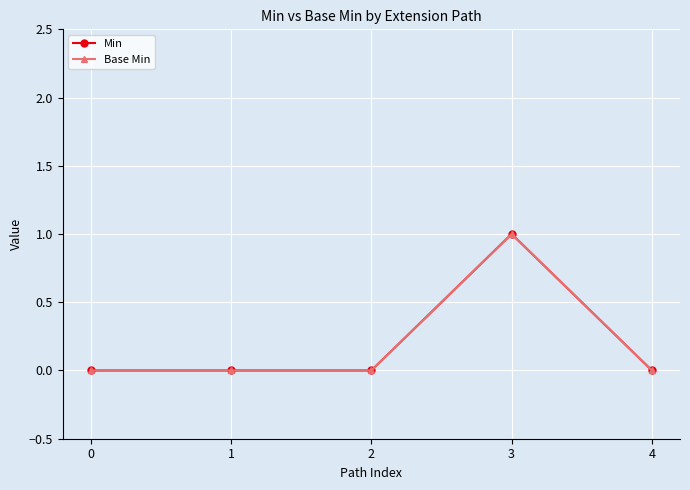

True or false: Base Min has more than 0 points higher than both neighbors.

True